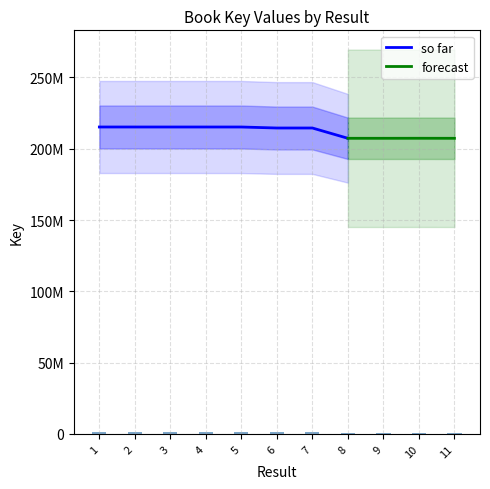

Are the bars grouped side by side (vs. stacked)?

No